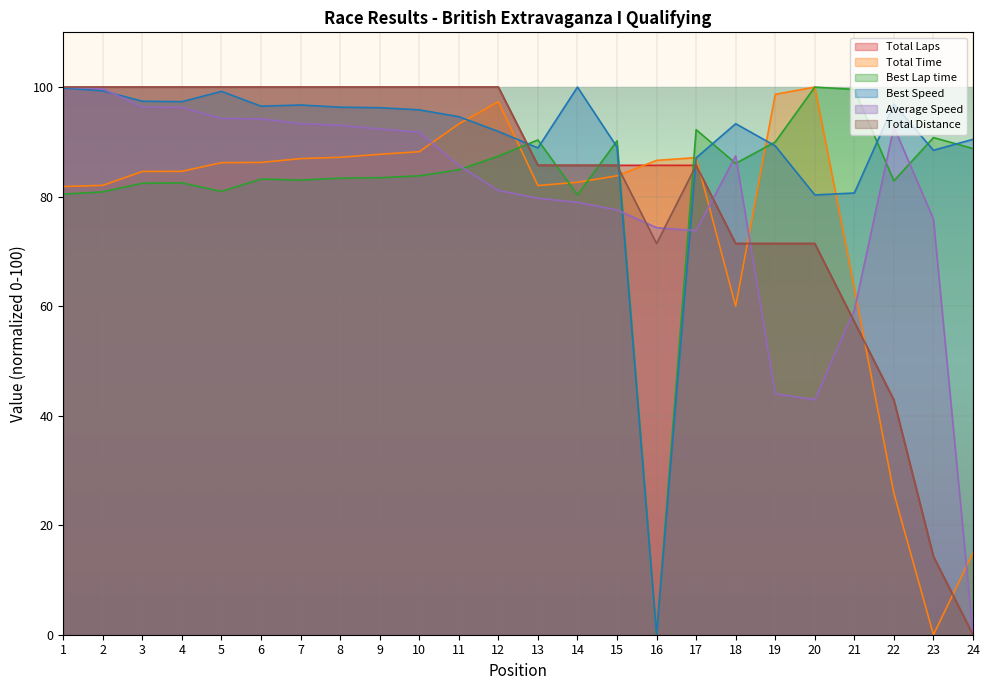

At which category is the sum across all series the highest?

1